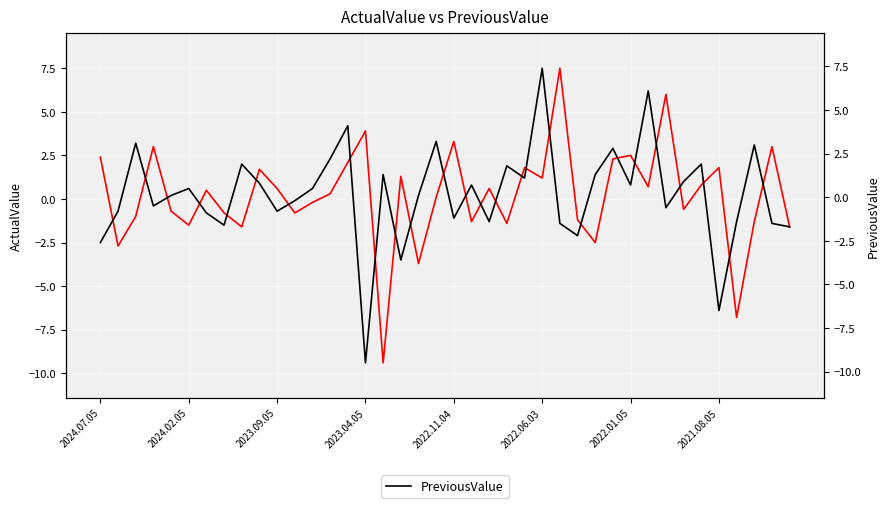

How many negative values does the PreviousValue series have?

18